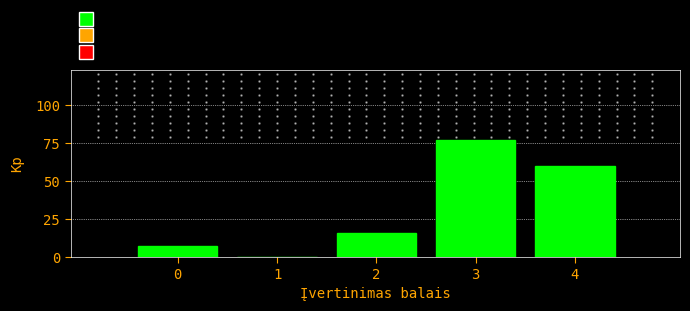

Reading left to right, list all the values displayed in this chart.

0=7	1=0	2=16	3=77	4=60